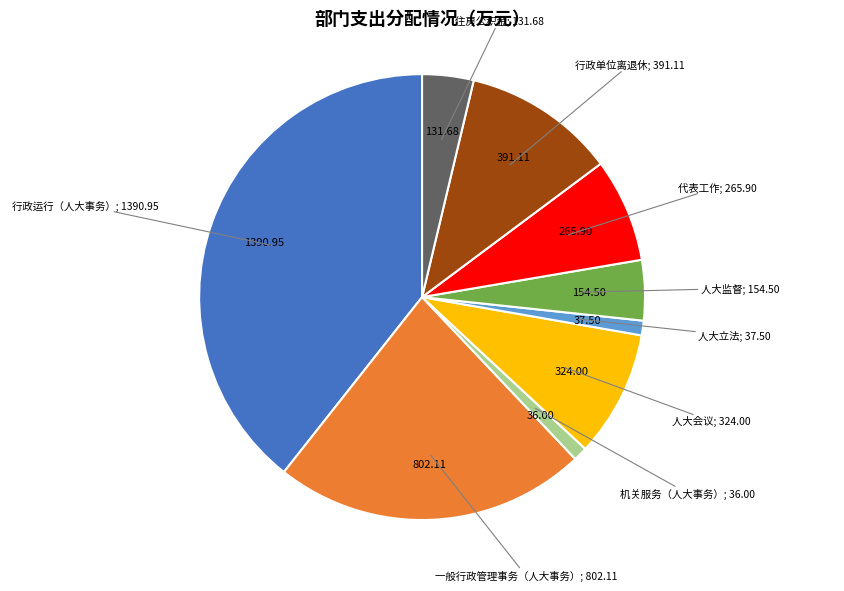

Is there any slice that represents more than half of the pie?

No